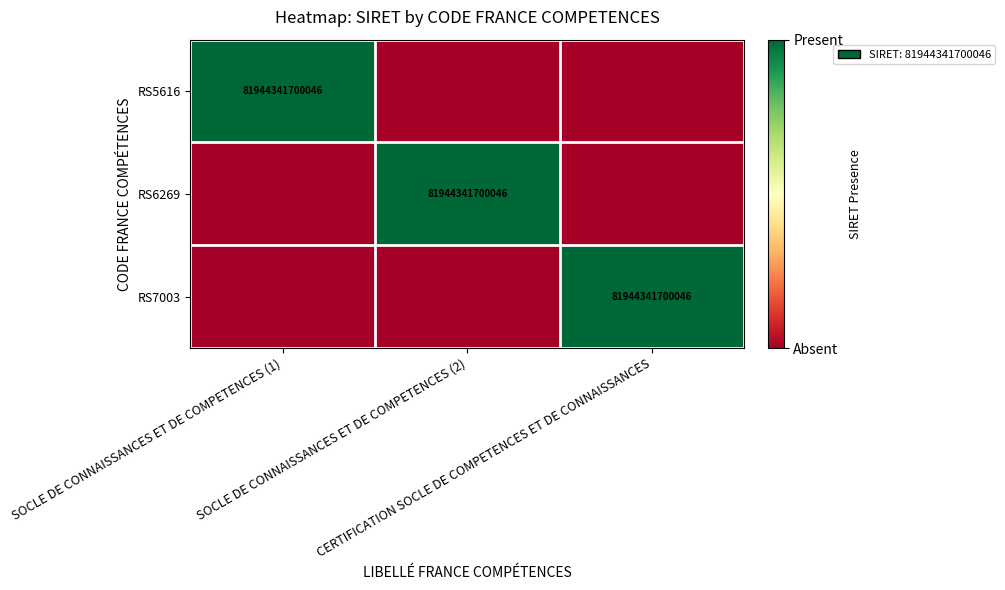

What is the maximum value shown in the chart?

1